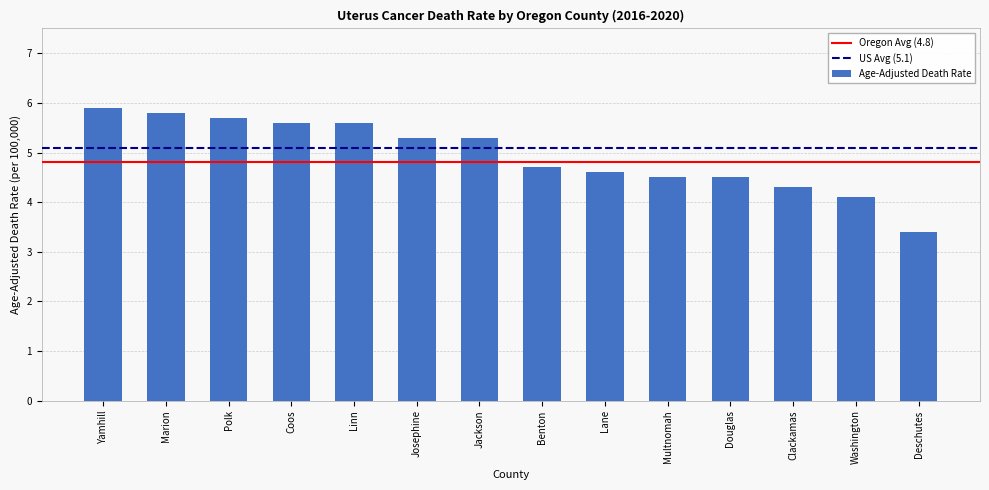

Reading left to right, list all the values displayed in this chart.

Yamhill=5.9	Marion=5.8	Polk=5.7	Coos=5.6	Linn=5.6	Josephine=5.3	Jackson=5.3	Benton=4.7	Lane=4.6	Multnomah=4.5	Douglas=4.5	Clackamas=4.3	Washington=4.1	Deschutes=3.4